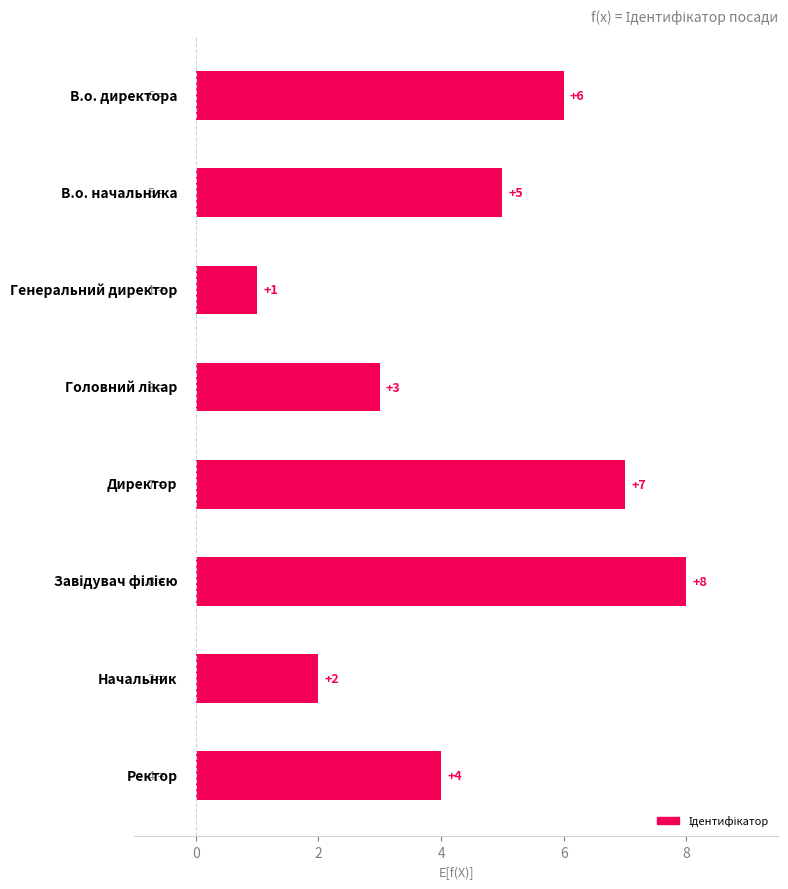

How many values are between 3 and 7?

5